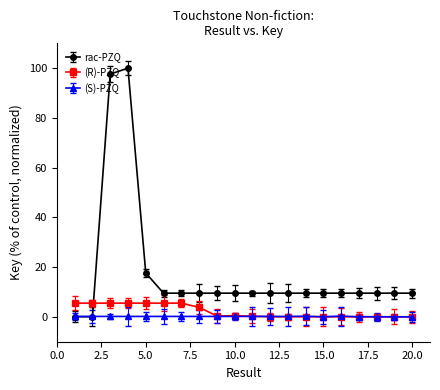

List the series in order of their peak value, lowest first.

(S)-PZQ, (R)-PZQ, rac-PZQ